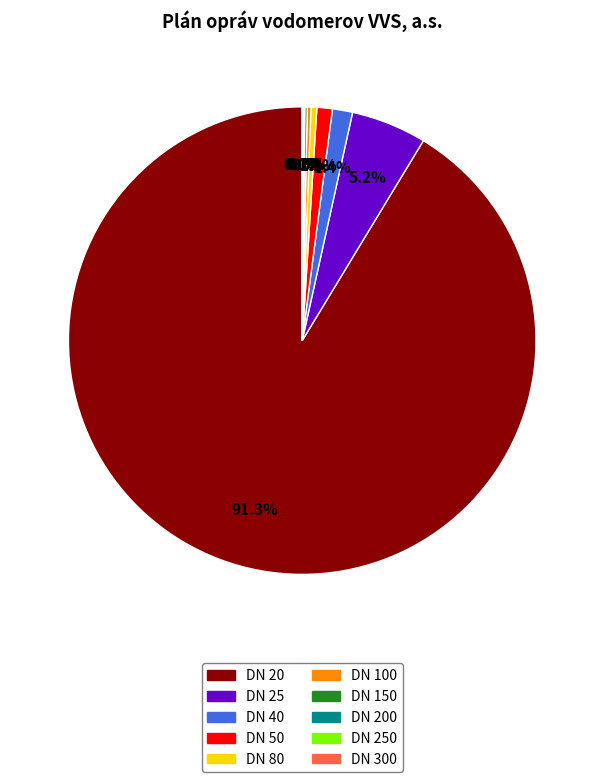

Is there a majority slice in this chart?

Yes